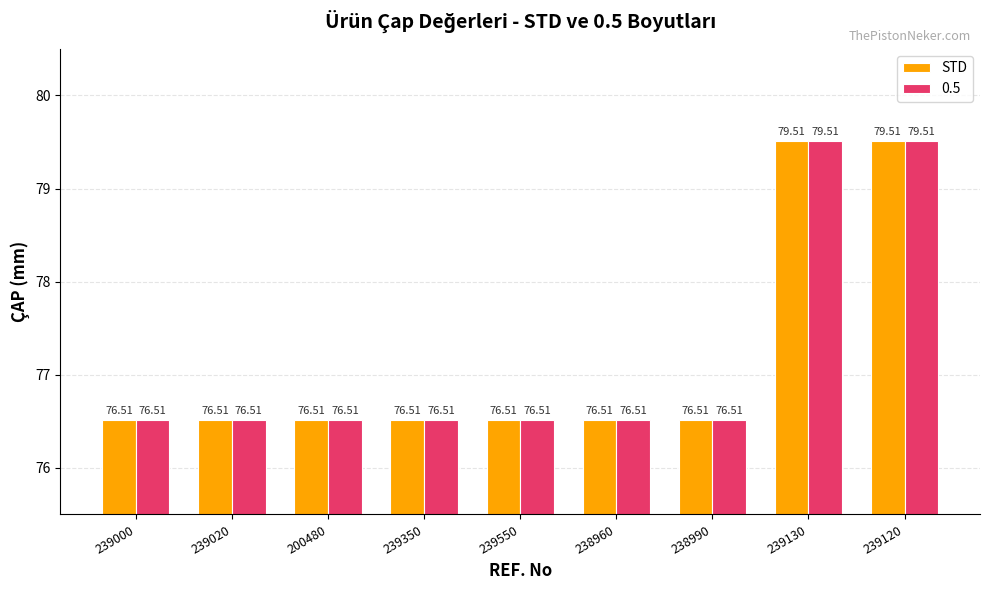

What is the total value across all series at 239130?

159.0